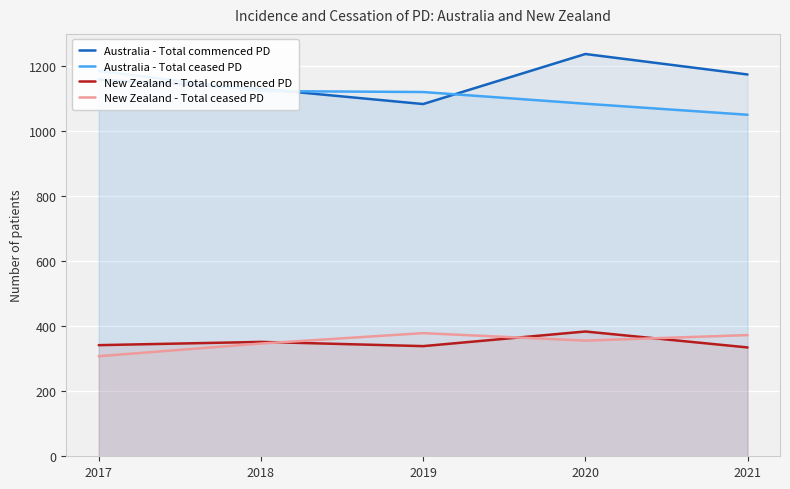

What are all the series names shown in the legend?

Australia - Total commenced PD, Australia - Total ceased PD, New Zealand - Total commenced PD, New Zealand - Total ceased PD